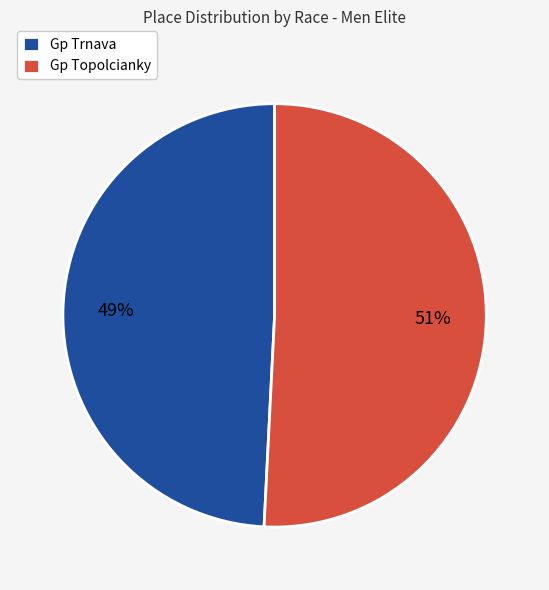

What percentage is the Gp Topolcianky slice, to the nearest percent?

51%